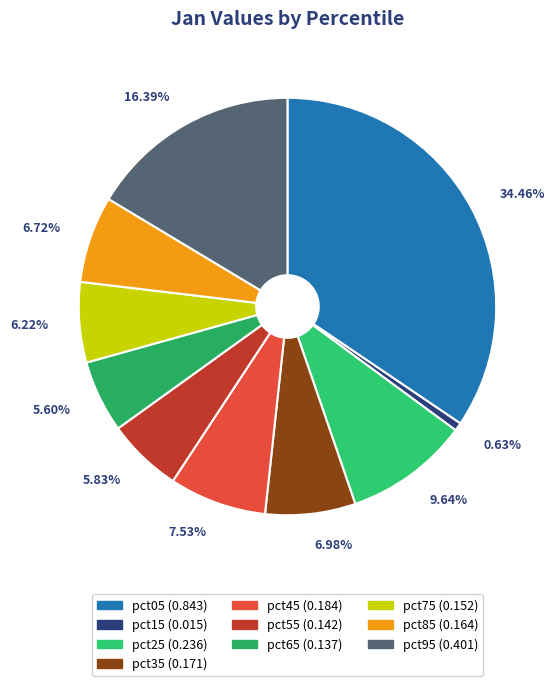

How many segments does this pie chart have?

10